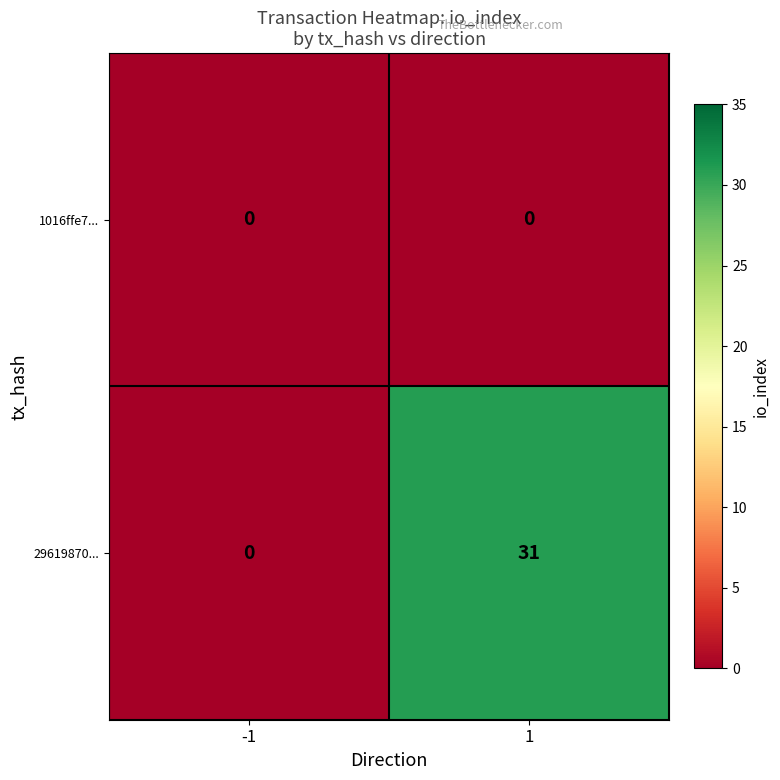

What is the spread (max minus min) of values at 1?

31